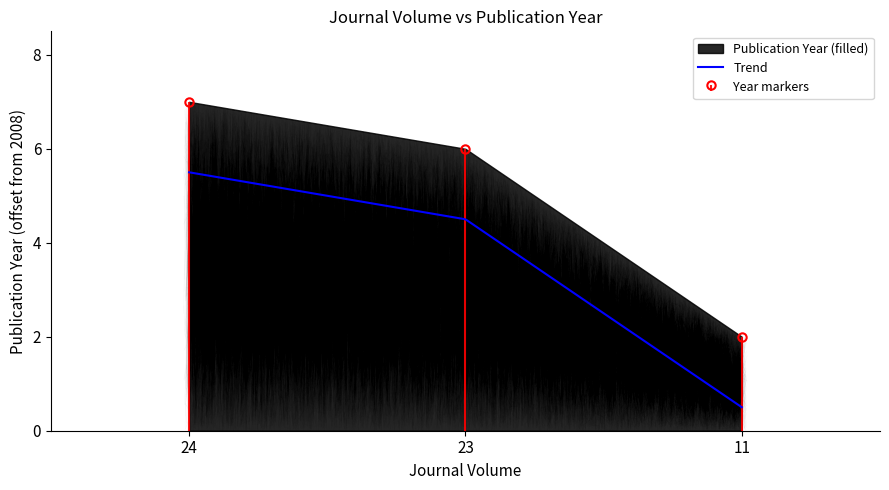

Approximately how many times larger is the value at 11 compared to 23?

0.3